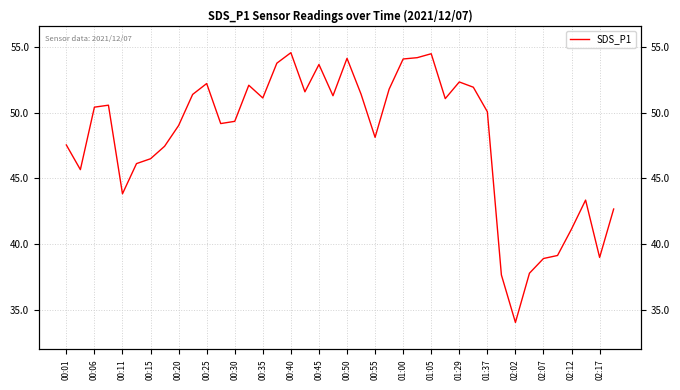

Reading left to right, transcribe all the data shown in this chart.

47.5	45.7	50.4	50.6	43.8	46.1	46.5	47.5	49.0	51.4	52.2	49.2	49.4	52.1	51.1	53.8	54.6	51.6	53.7	51.3	54.1	51.4	48.1	51.8	54.1	54.2	54.5	51.1	52.4	52.0	50.1	37.6	34.0	37.8	38.9	39.1	41.1	43.4	39.0	42.7